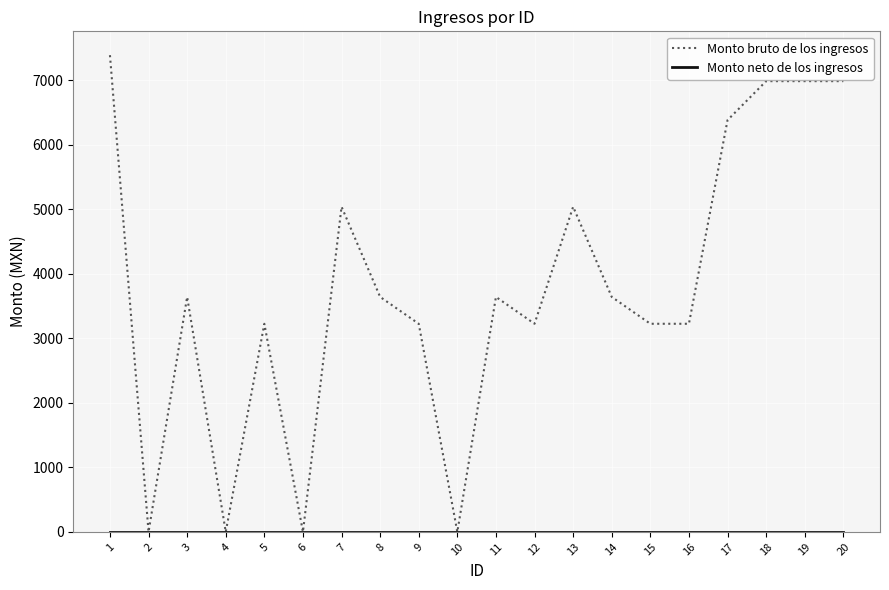

Which series has the largest total across all categories?

Monto bruto de los ingresos